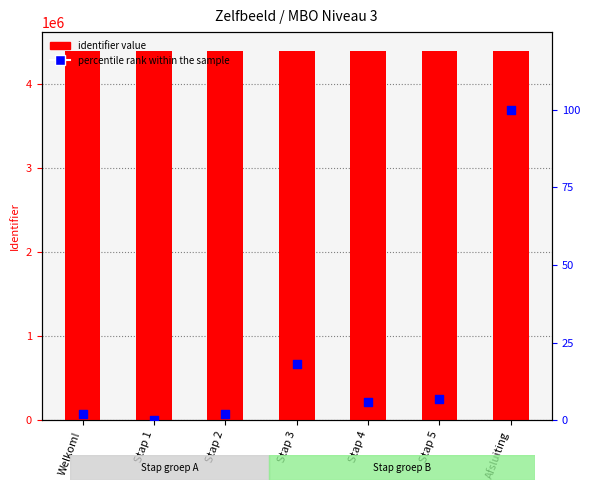

Which series reaches the minimum Y coordinate?

percentile rank within the sample